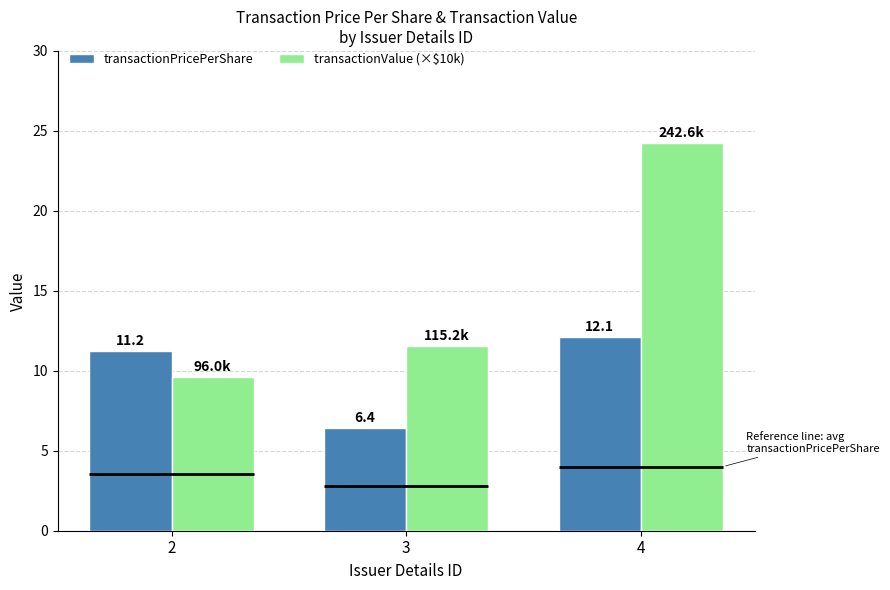

True or false: transactionPricePerShare has a value of 12.1 at 4.

True